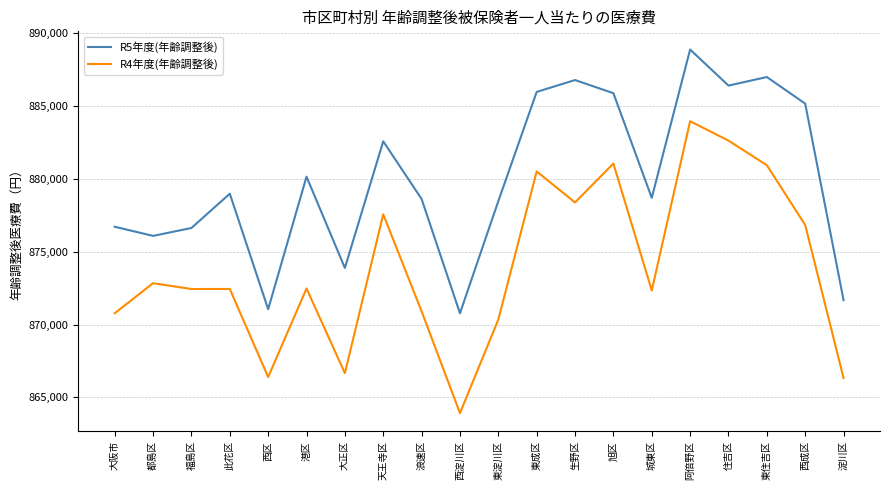

How many lines are shown in the chart?

2